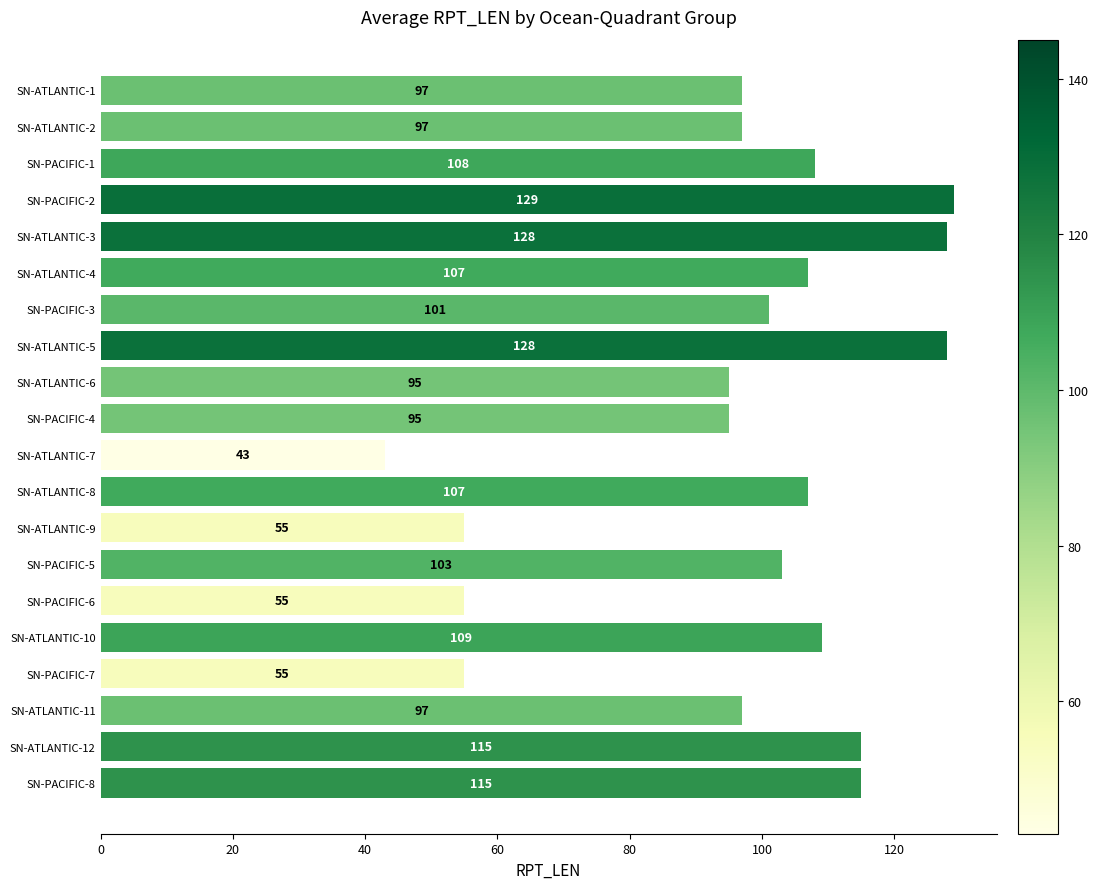

Are the bars horizontal?

Yes